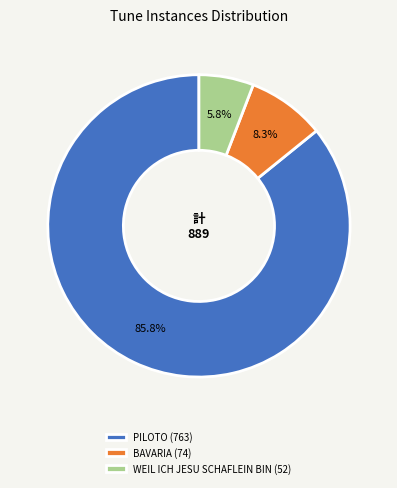

Which category accounts for the majority?

PILOTO